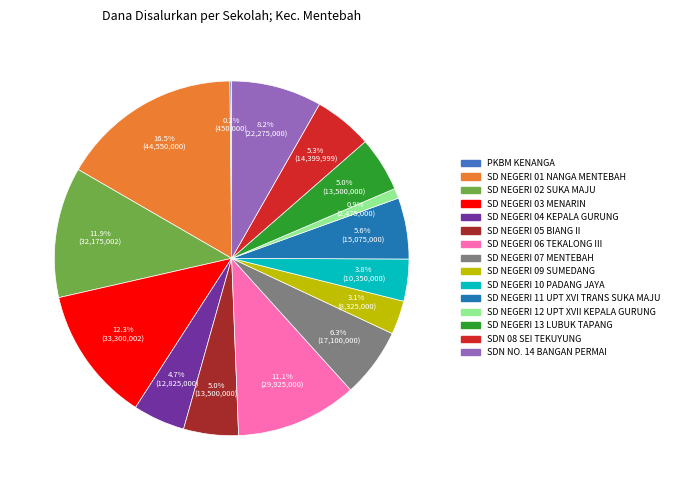

Is there a majority slice in this chart?

No